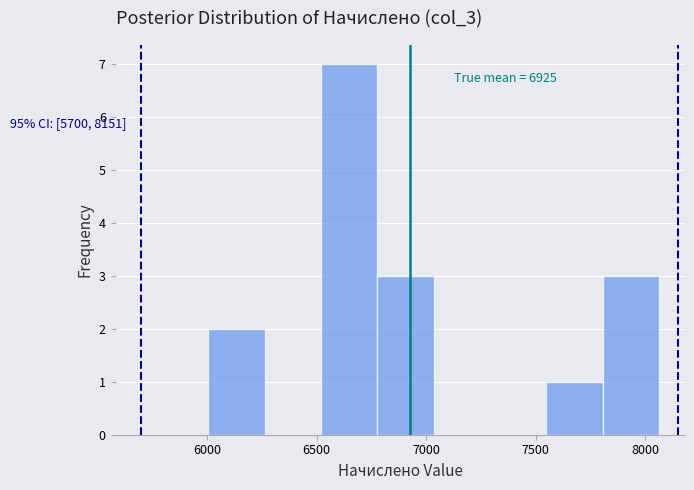

Which range on the x-axis has the tallest bar?

6500 to 6800